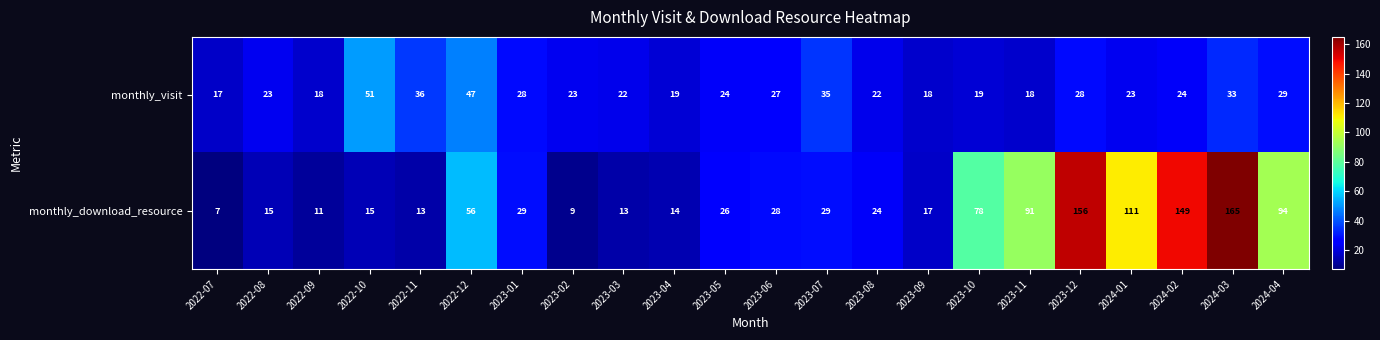

Rank the series at 2023-02 from lowest to highest value.

monthly_download_resource, monthly_visit